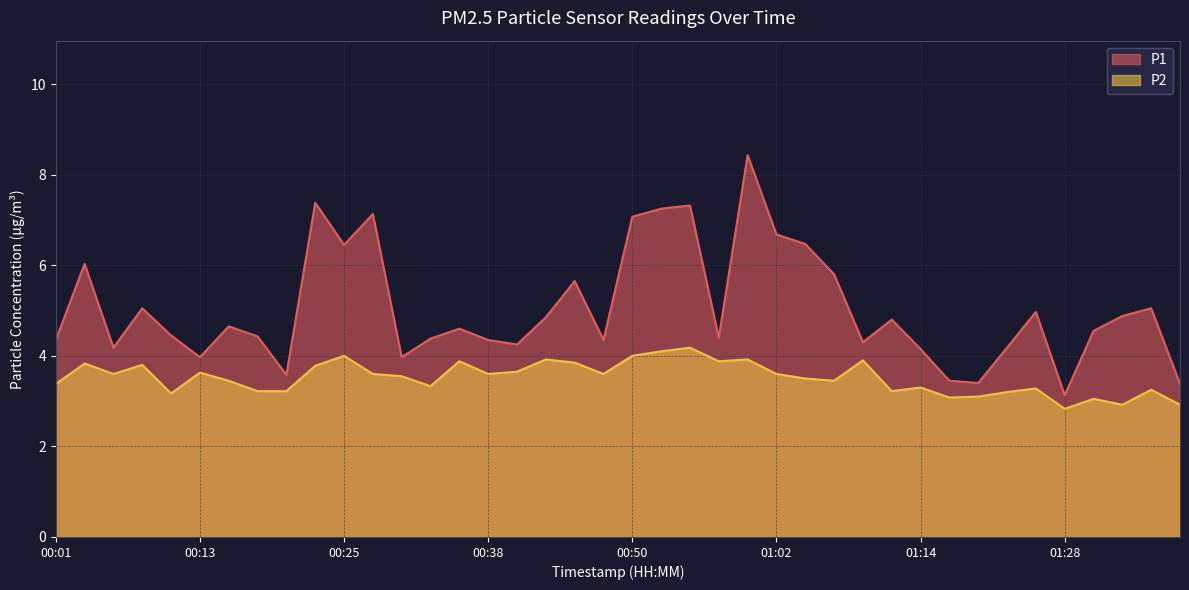

True or false: P2 has more than 2 points higher than both neighbors.

True